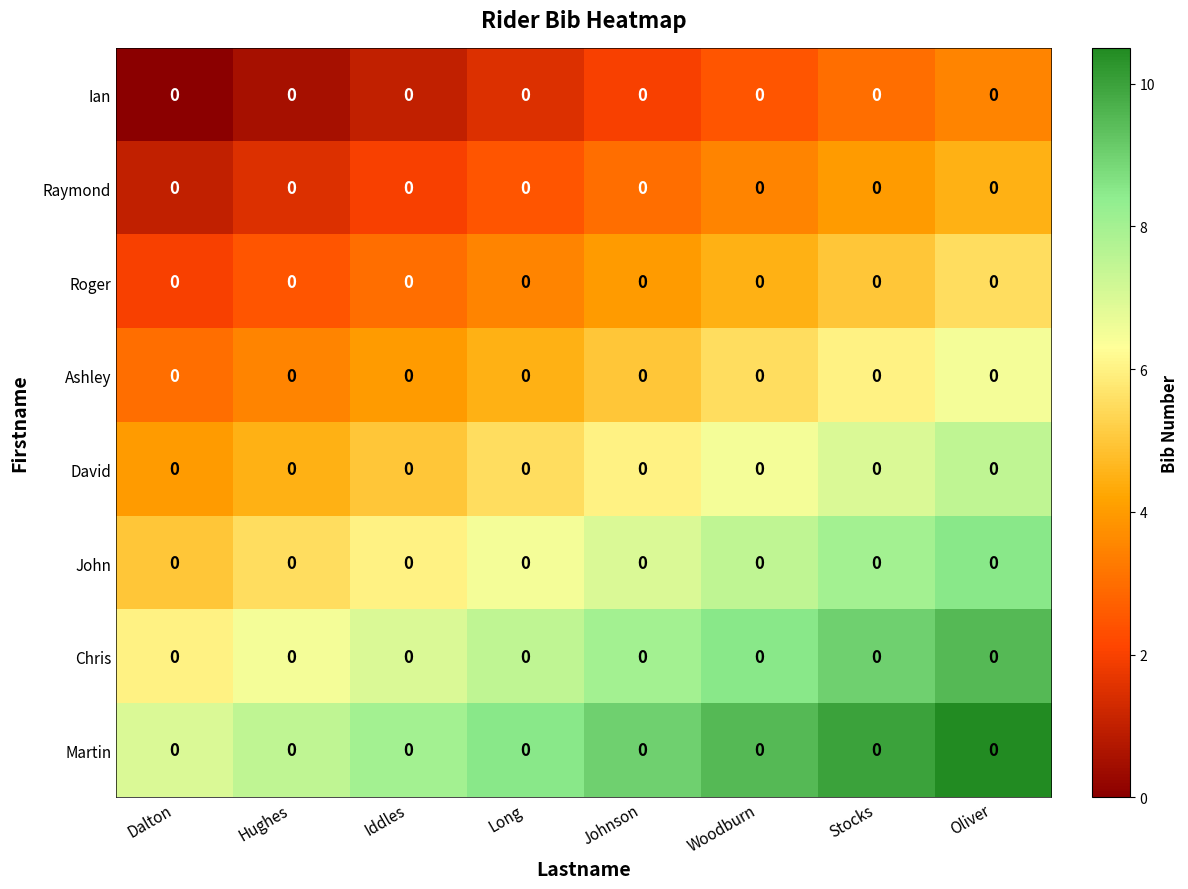

What is the total value across all series at Dalton?

28.0